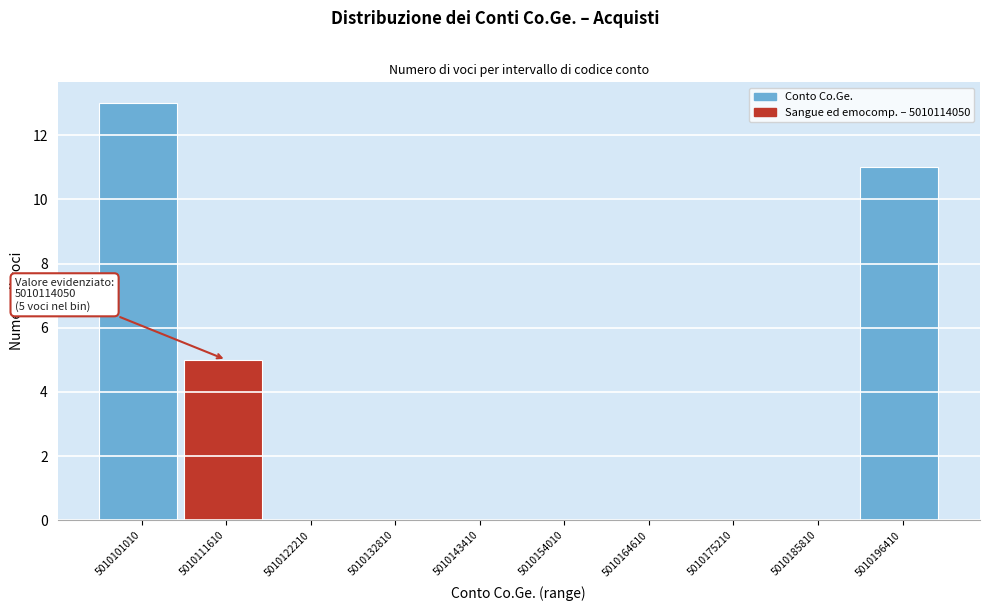

Reading left to right, what are all the values shown in this chart?

5010101010=13	5010111610=5	5010122210=0	5010132810=0	5010143410=0	5010154010=0	5010164610=0	5010175210=0	5010185810=0	5010196410=11